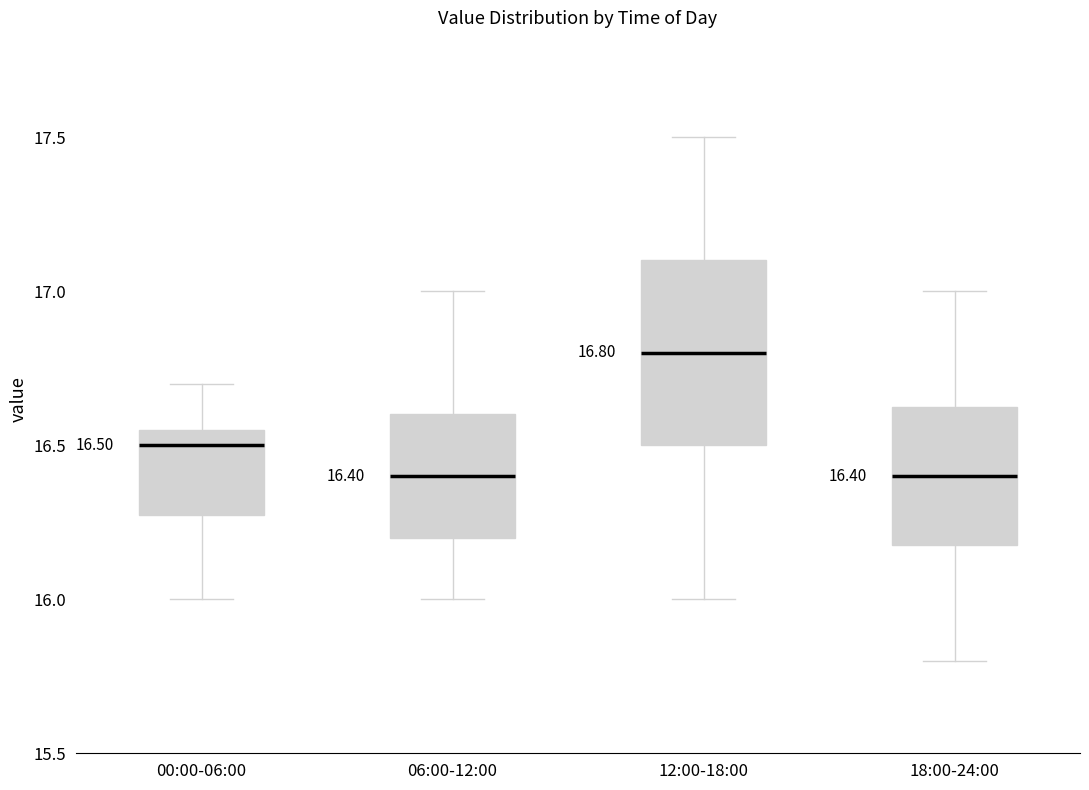

Comparing the boxes themselves (not the whiskers), which one is the tallest?

12:00-18:00